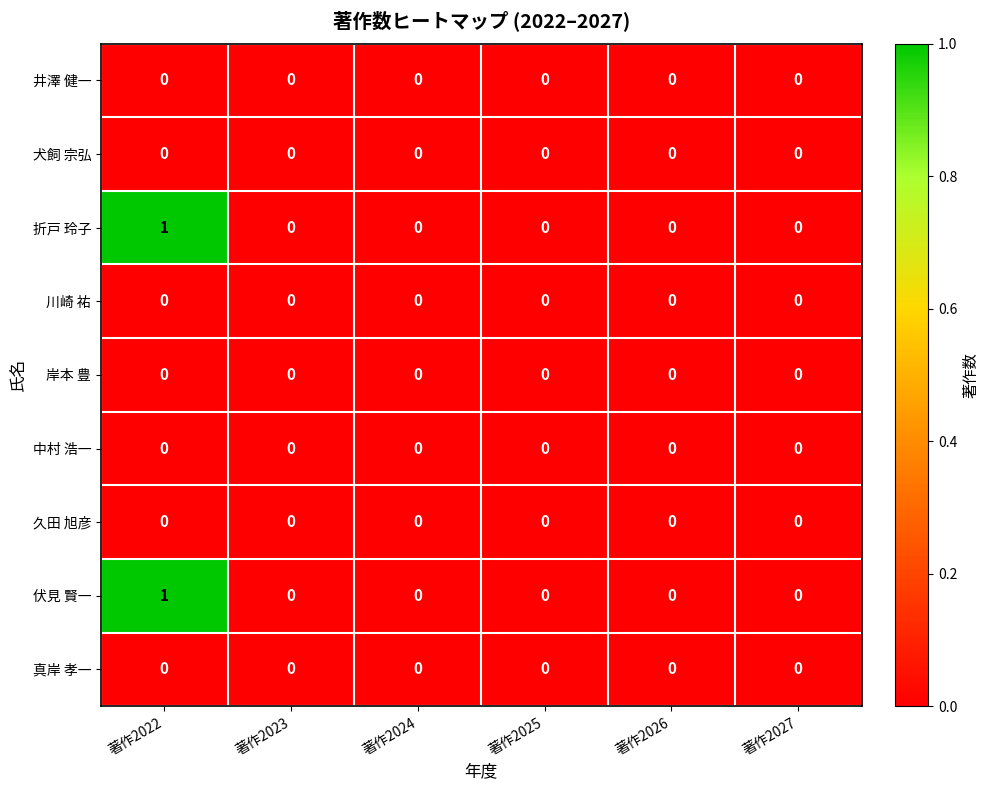

At which category is the sum across all series the highest?

著作2022